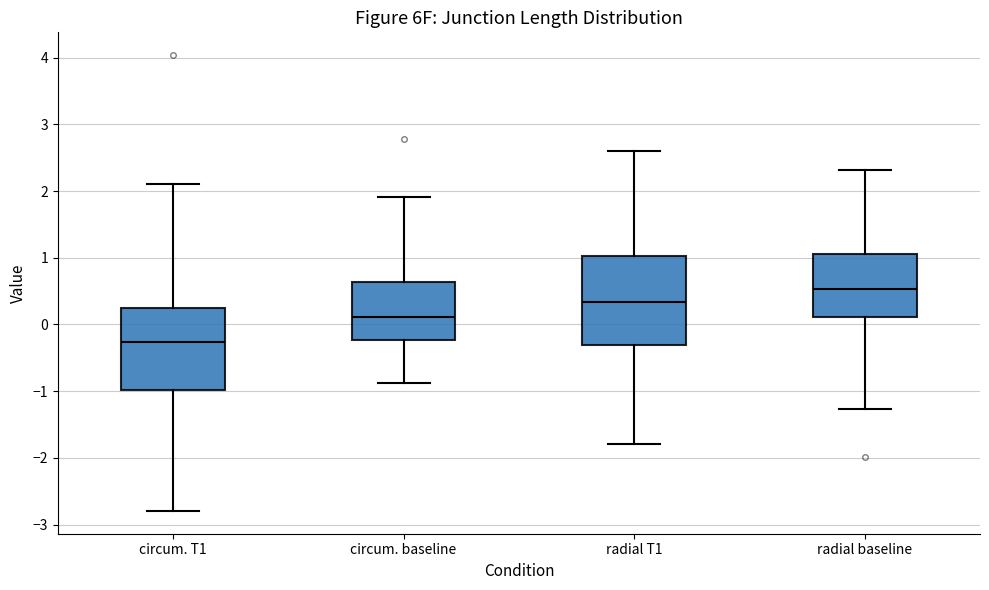

Where does the median line of the box for radial baseline sit on the y-axis? The values are not printed on the chart, so give them approximately, as read against the axis.

0.5